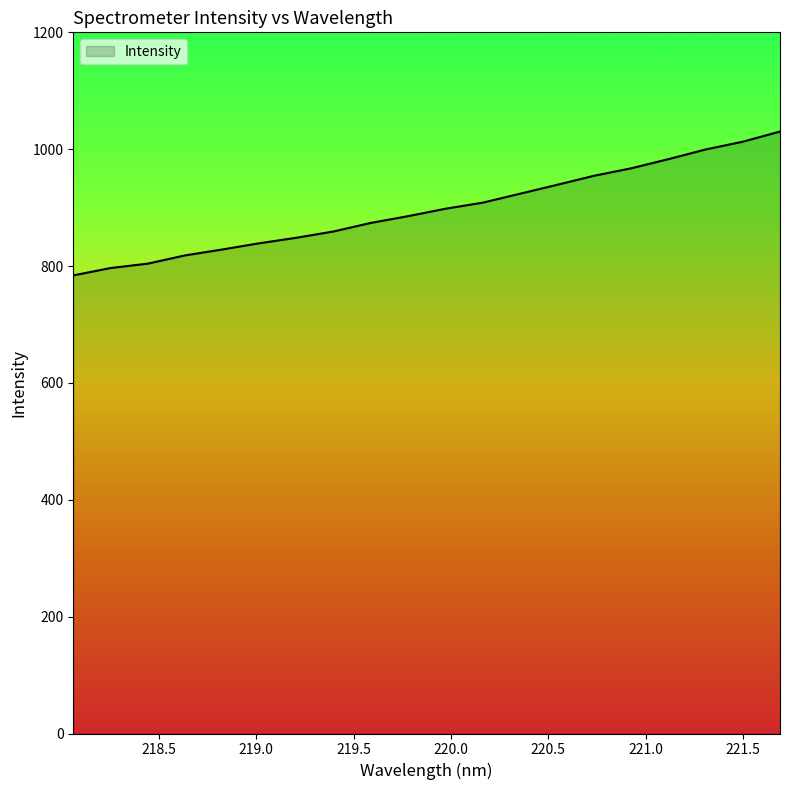

What is the smallest value displayed?

784.0